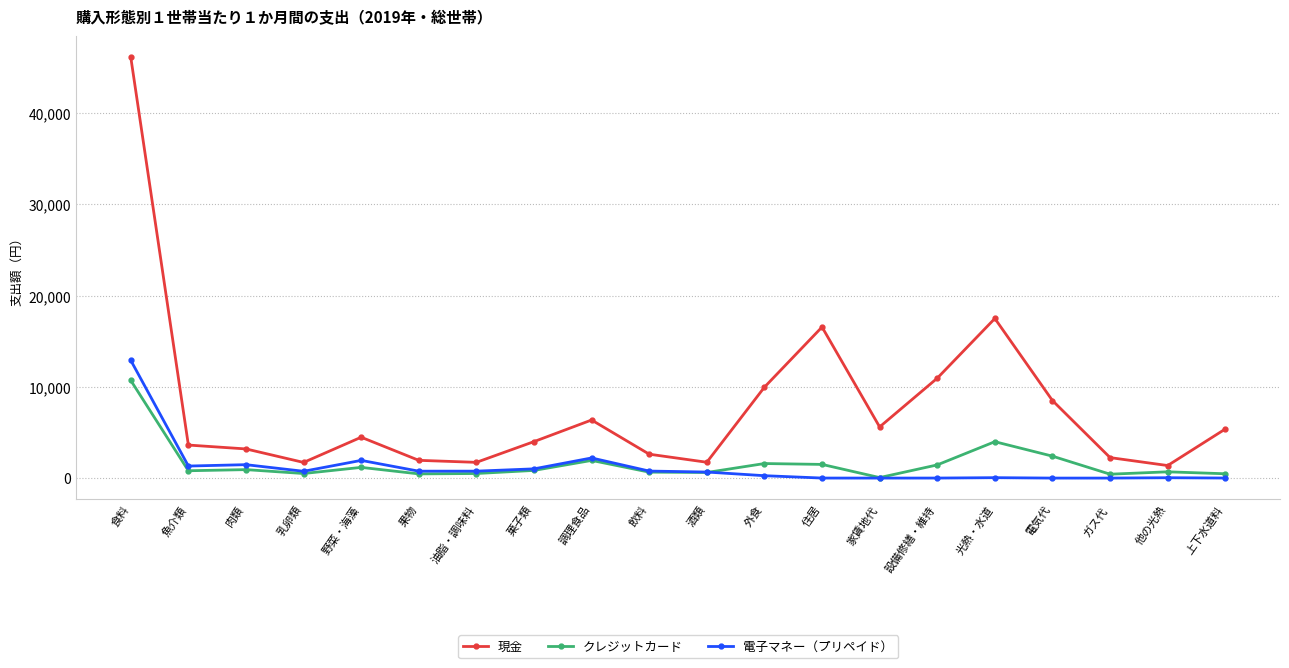

At which category does the chart reach its peak across all series?

食料